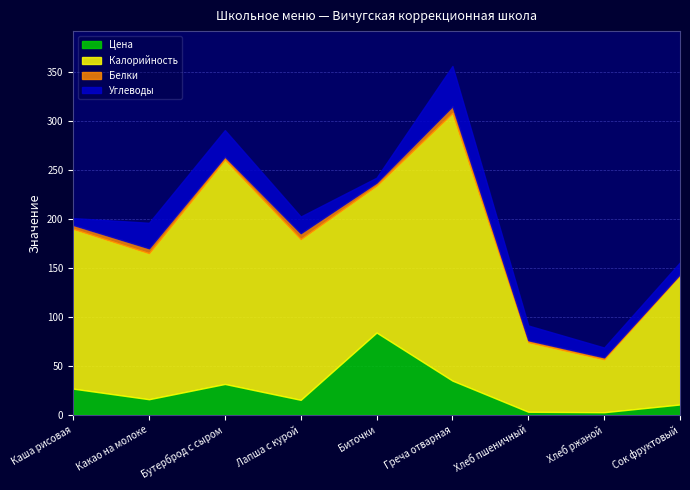

True or false: Углеводы and Калорийность intersect in this chart.

False